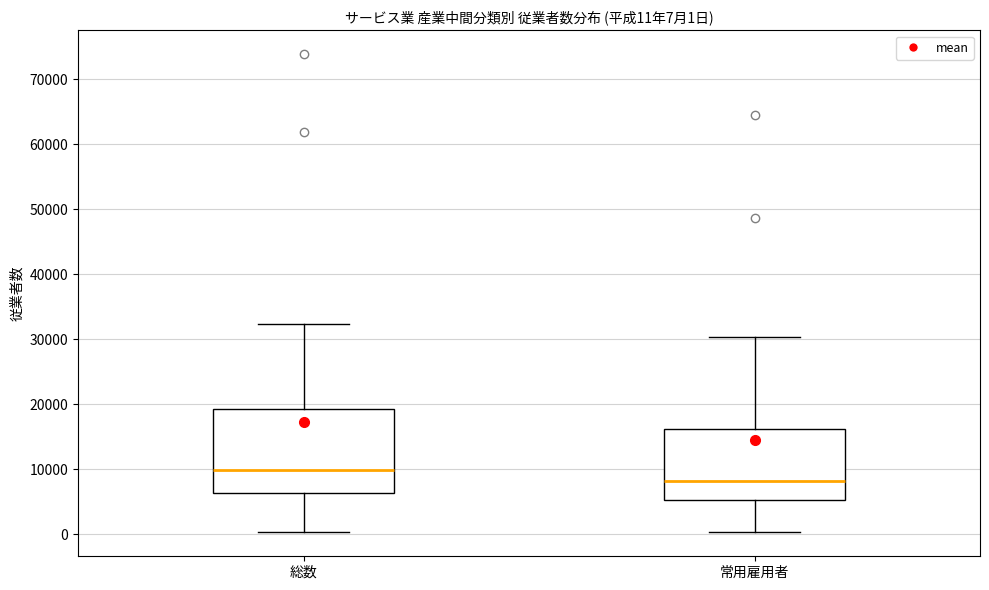

Which box has the highest median line?

総数